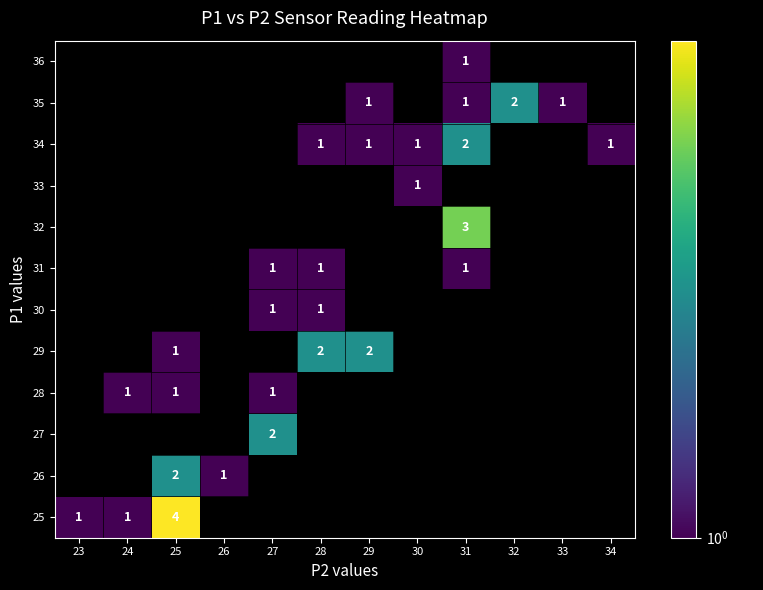

Between 29 and 27, which is larger?

27